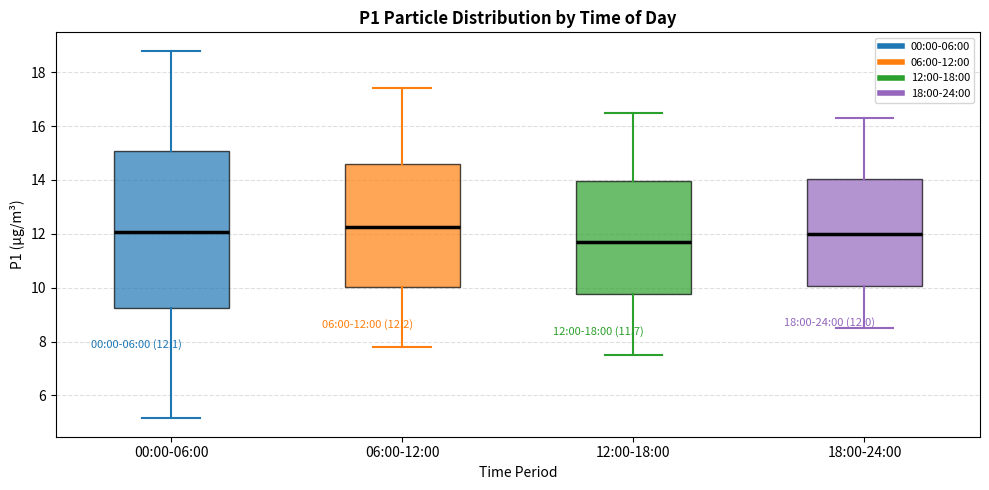

Which box's median line is the lowest?

12:00-18:00